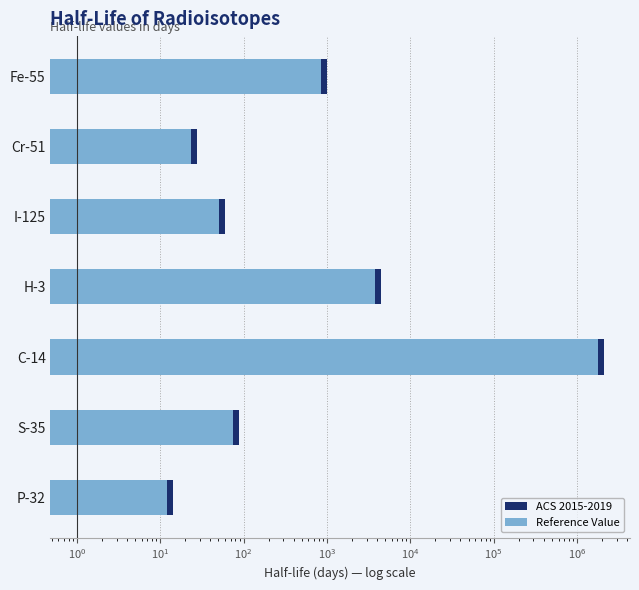

What is the greatest value displayed?

2087404.0